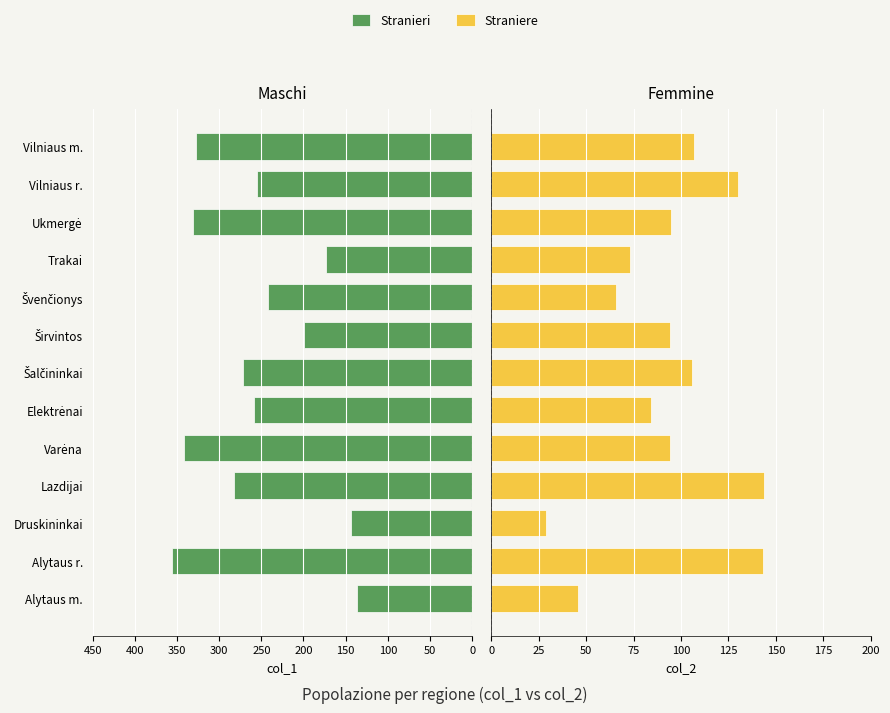

What is the average value of the Straniere series?

93